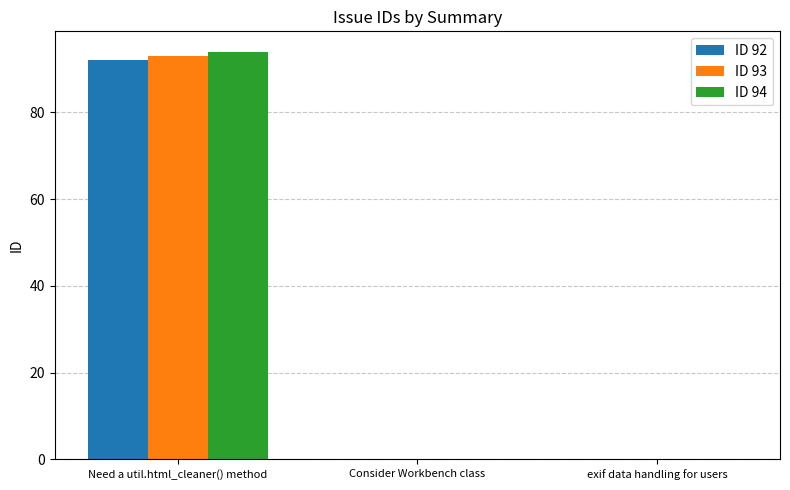

What is the total value across all series at Need a util.html_cleaner() method?

279